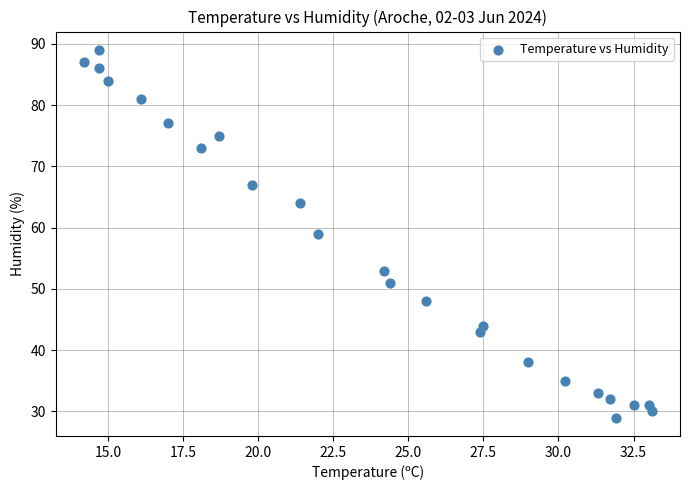

What is the range of Y values (max minus min)?

60